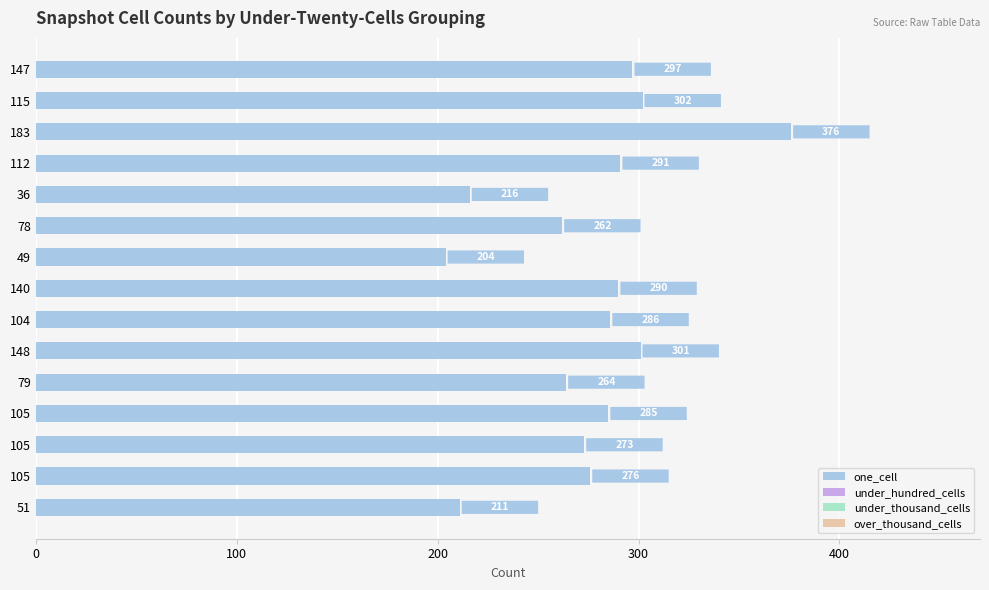

How many bars are there in total?

15